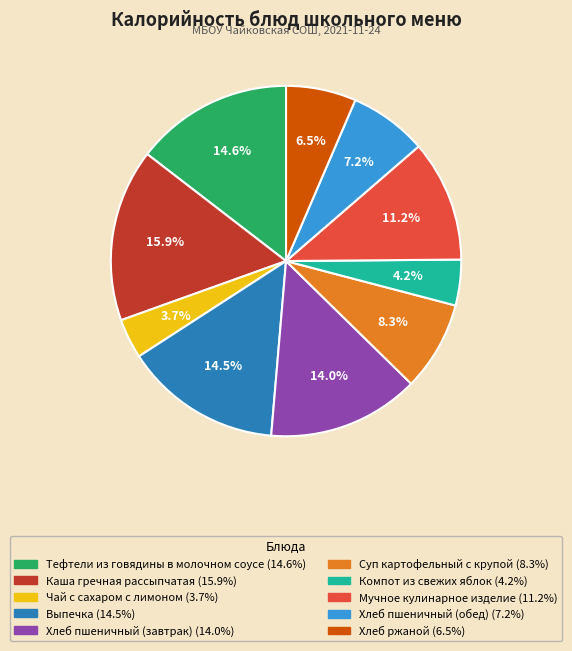

To the nearest percent, what percentage of the pie is Мучное кулинарное изделие?

11%